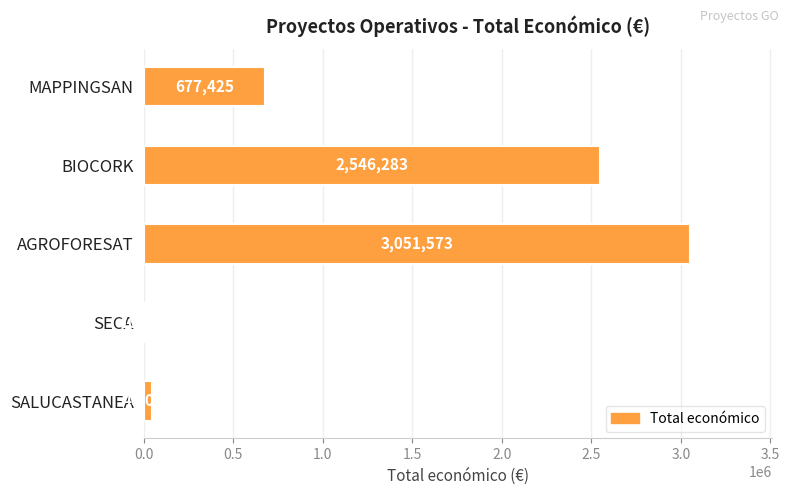

Read the value at SECA, to the nearest 100.

10000